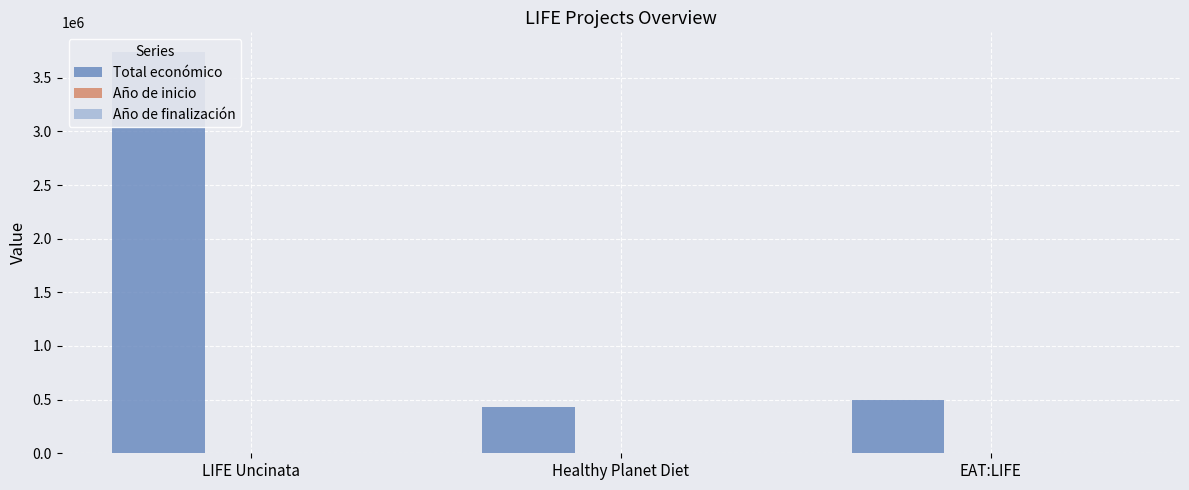

What is the difference between the Total económico values at EAT:LIFE and LIFE Uncinata?

3243566